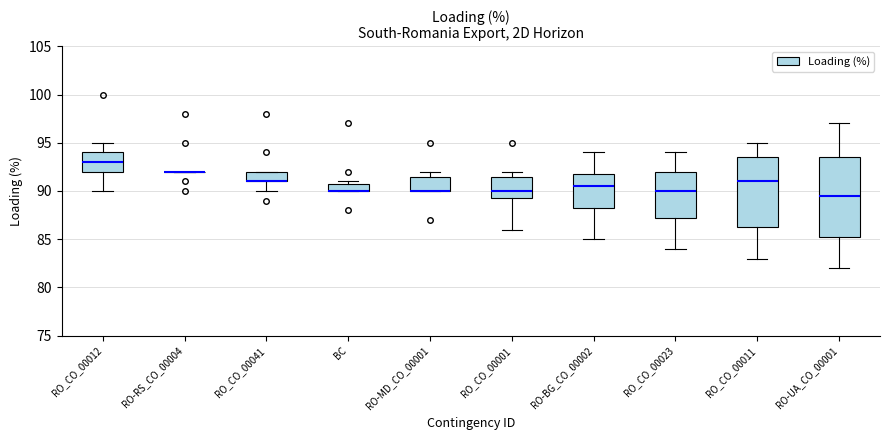

Comparing the boxes themselves (not the whiskers), which one is the tallest?

RO-UA_CO_00001